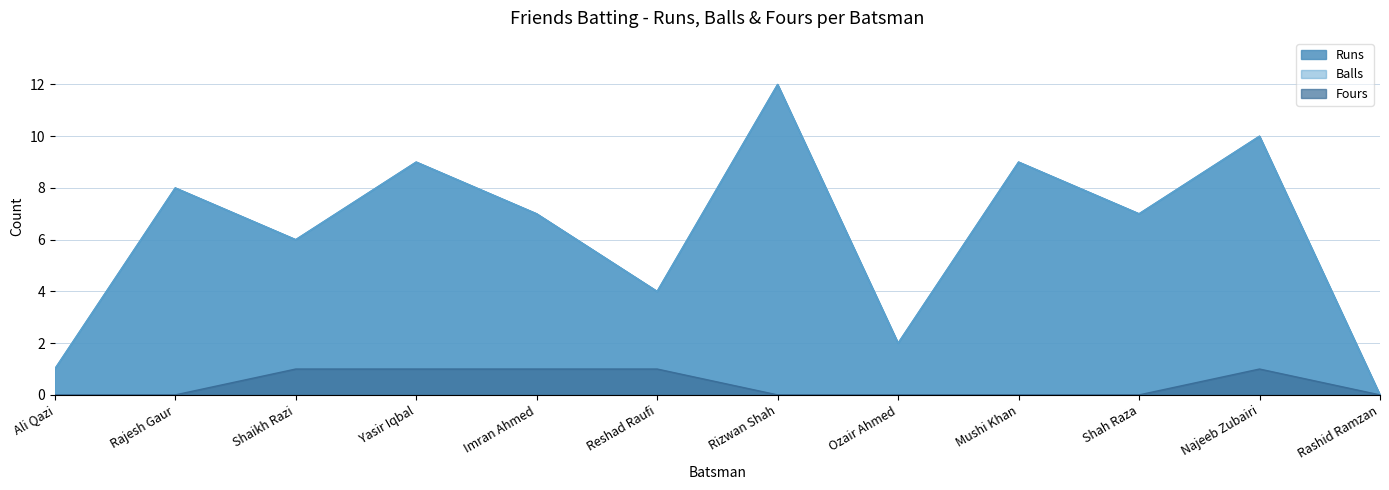

True or false: Balls has a value of 4 at Reshad Raufi.

True